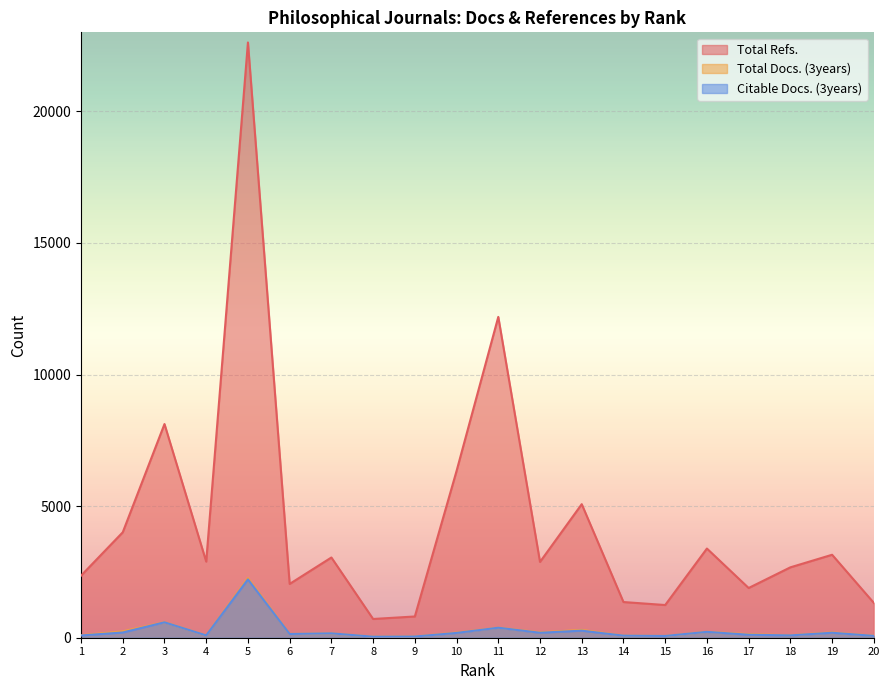

True or false: Total Refs. and Citable Docs. (3years) intersect in this chart.

False